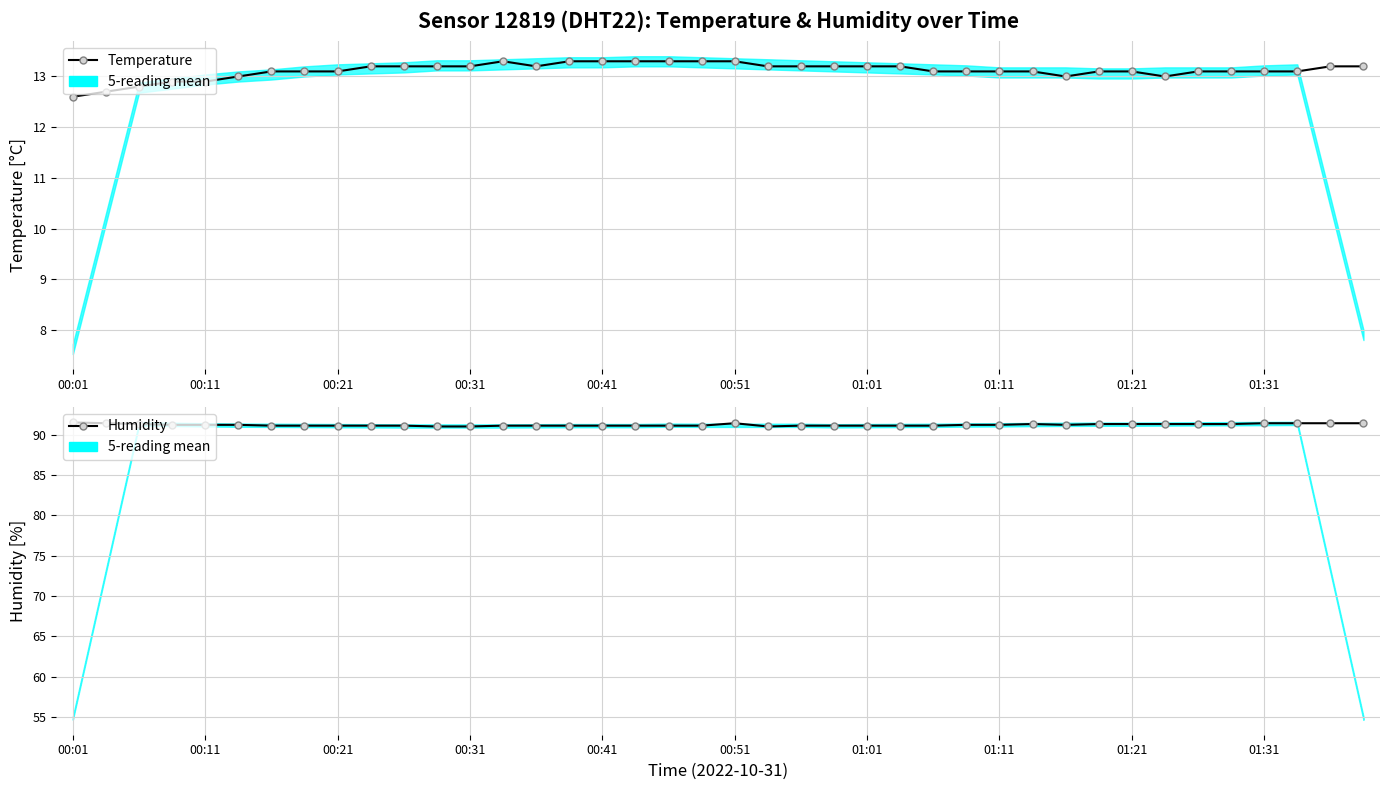

In Humidity, how many points are higher than both neighbors (excluding endpoints)?

2